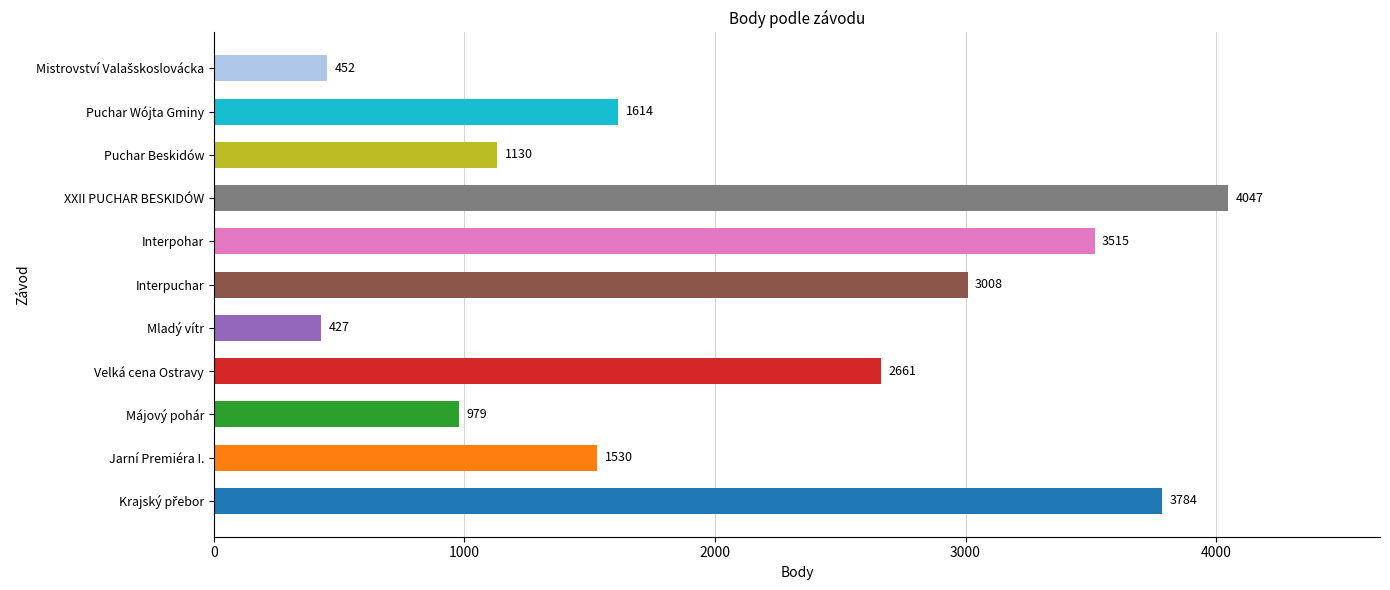

What is the change in value from Jarní Premiéra I. to Májový pohár?

-551